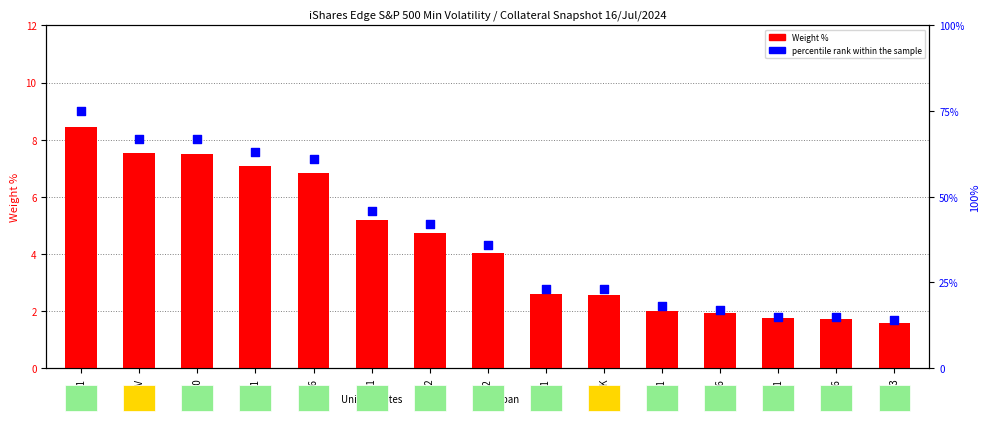

At how many categories does at least one series exceed 44?

6